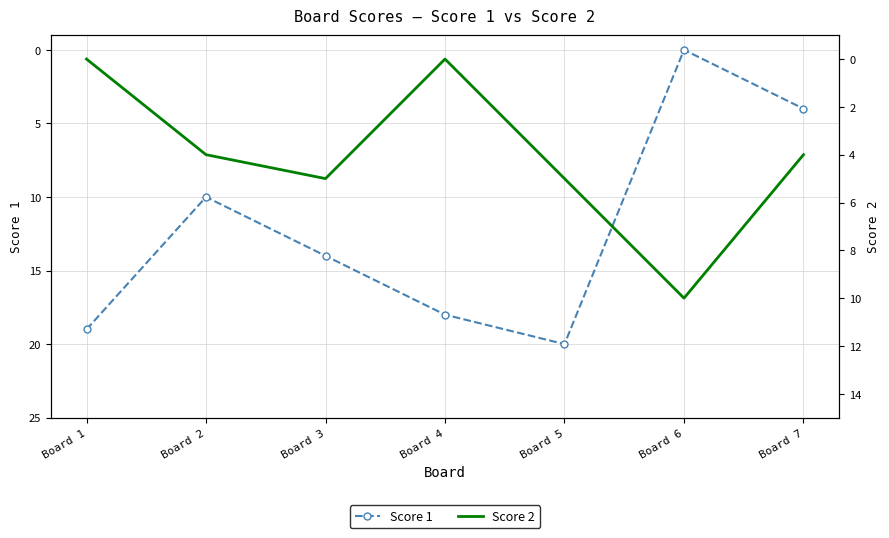

Count the number of categories in the chart.

7